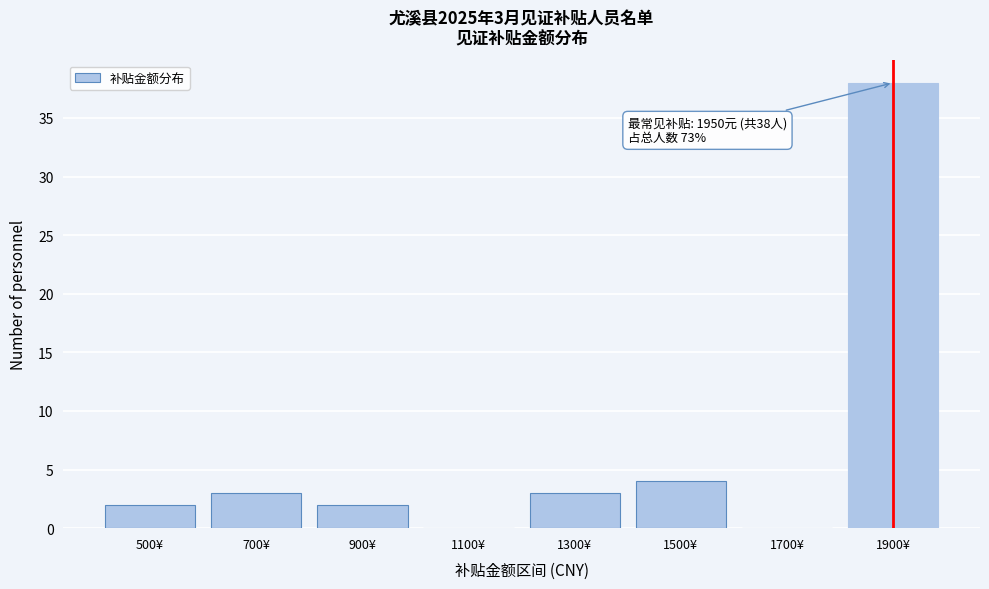

Reading left to right, extract all data points from this chart.

500¥=2	700¥=3	900¥=2	1100¥=0	1300¥=3	1500¥=4	1700¥=0	1900¥=38